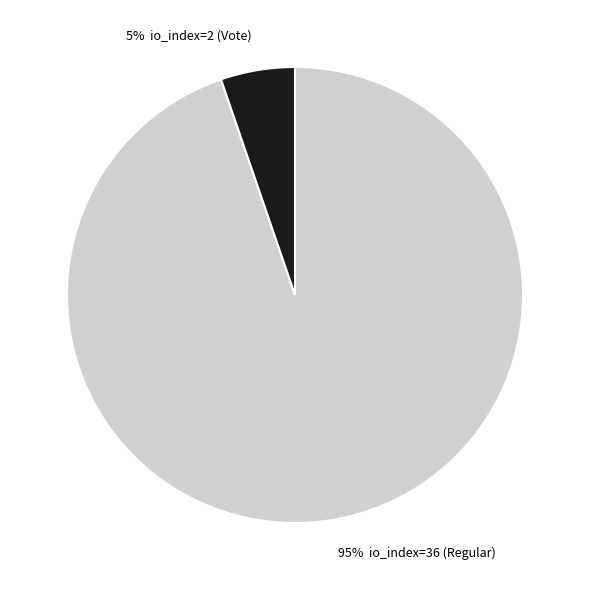

How many segments does this pie chart have?

2